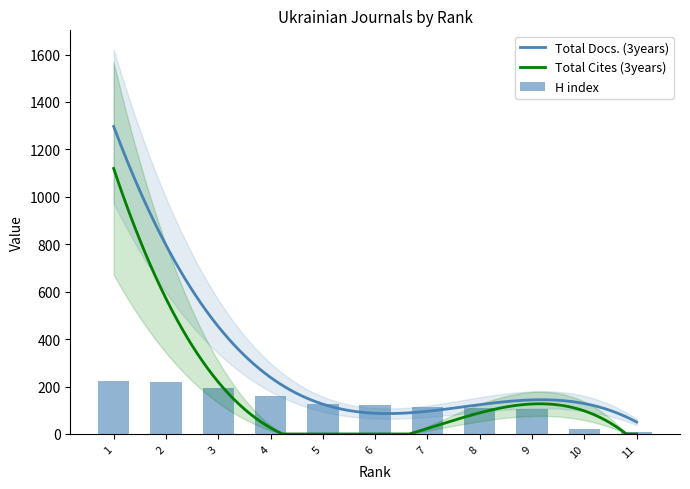

Which label corresponds to the smallest value in the chart?

6